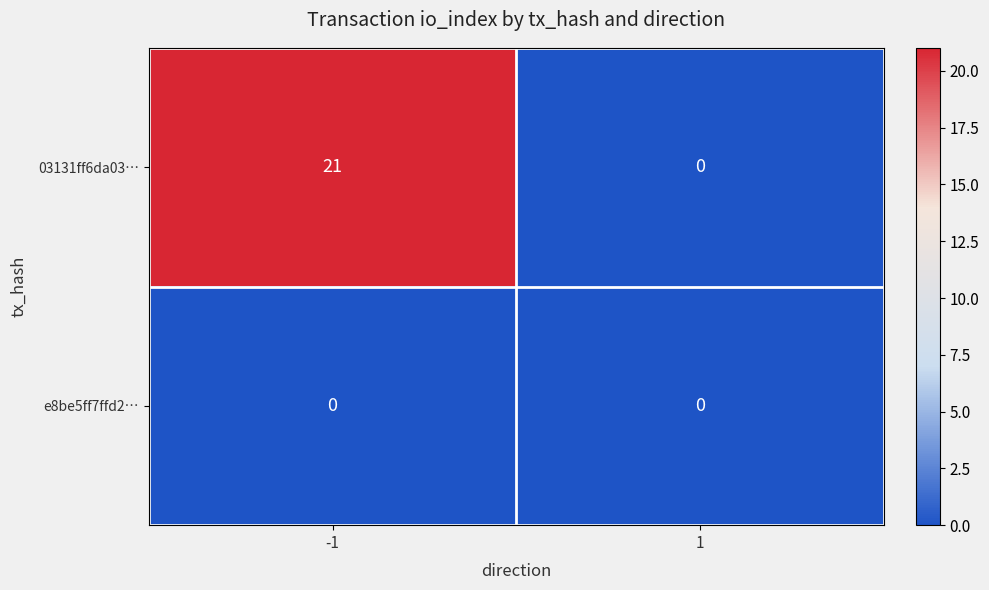

What is the spread (max minus min) of values at -1?

21